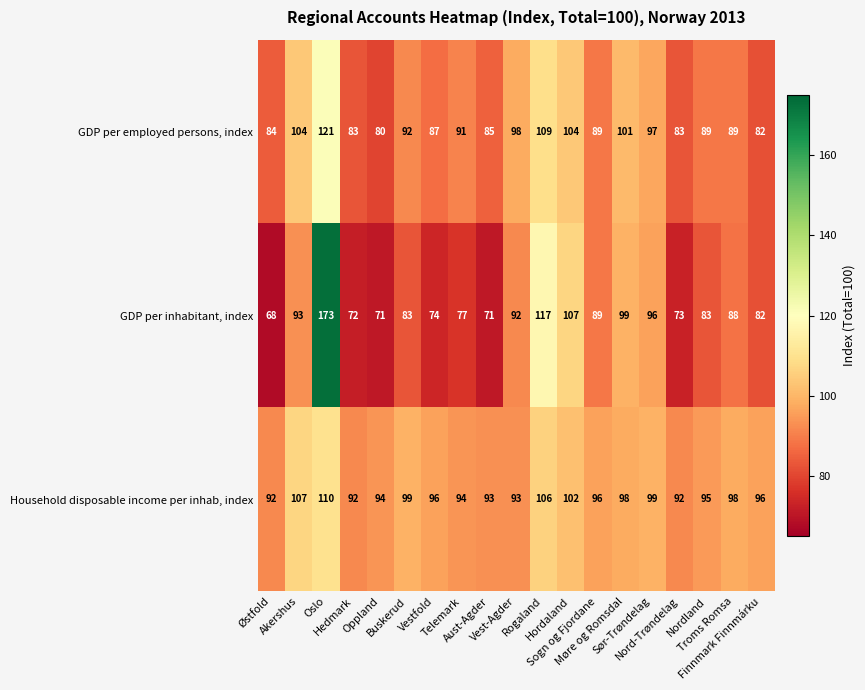

Rank the series by their maximum value, from highest to lowest.

GDP per inhabitant, index, GDP per employed persons, index, Household disposable income per inhab, index